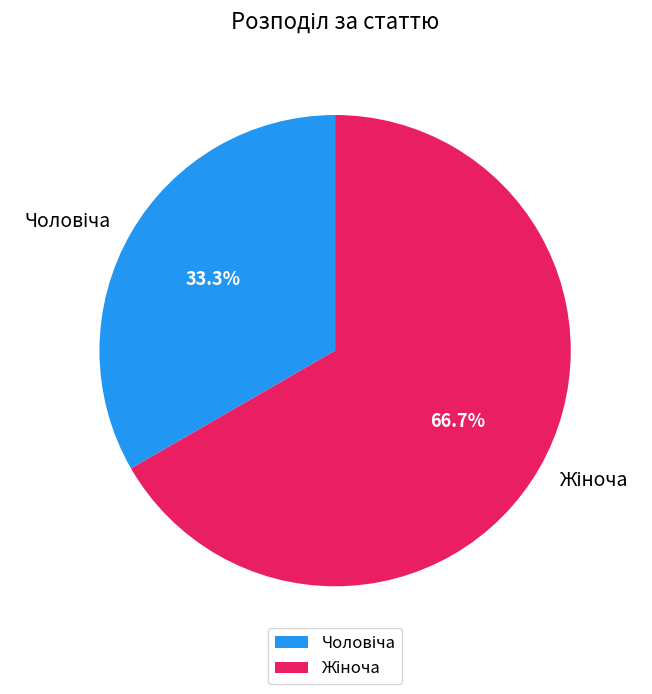

Is there a majority slice in this chart?

Yes